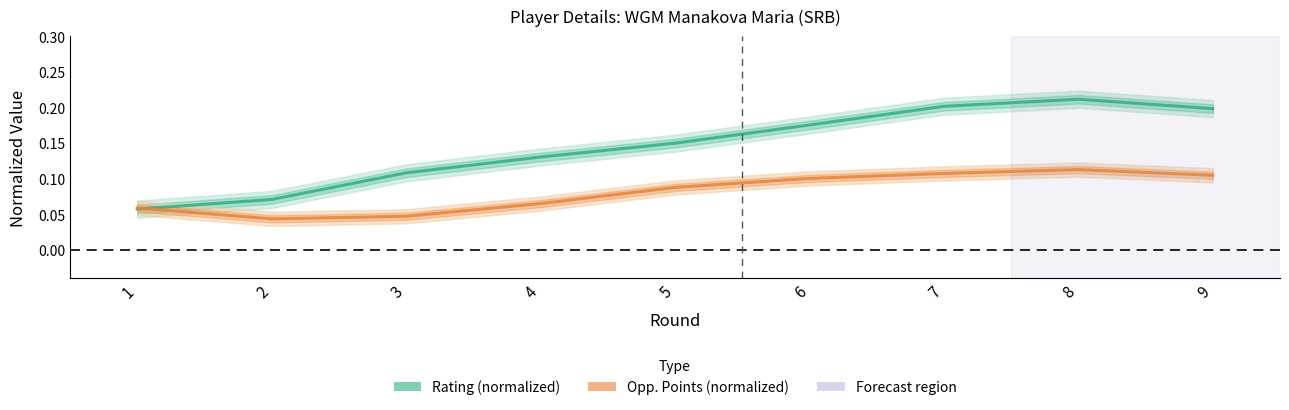

What are all the series names shown in the legend?

Rating (normalized), Opp. Points (normalized)